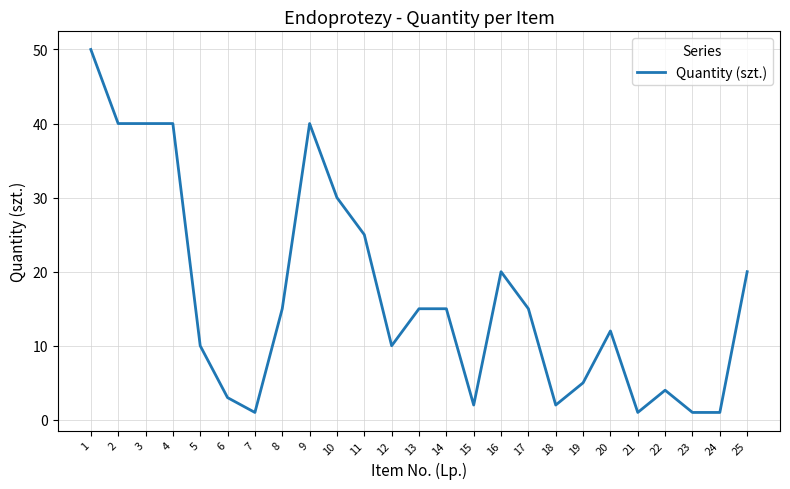

Does the chart have visible grid lines?

Yes